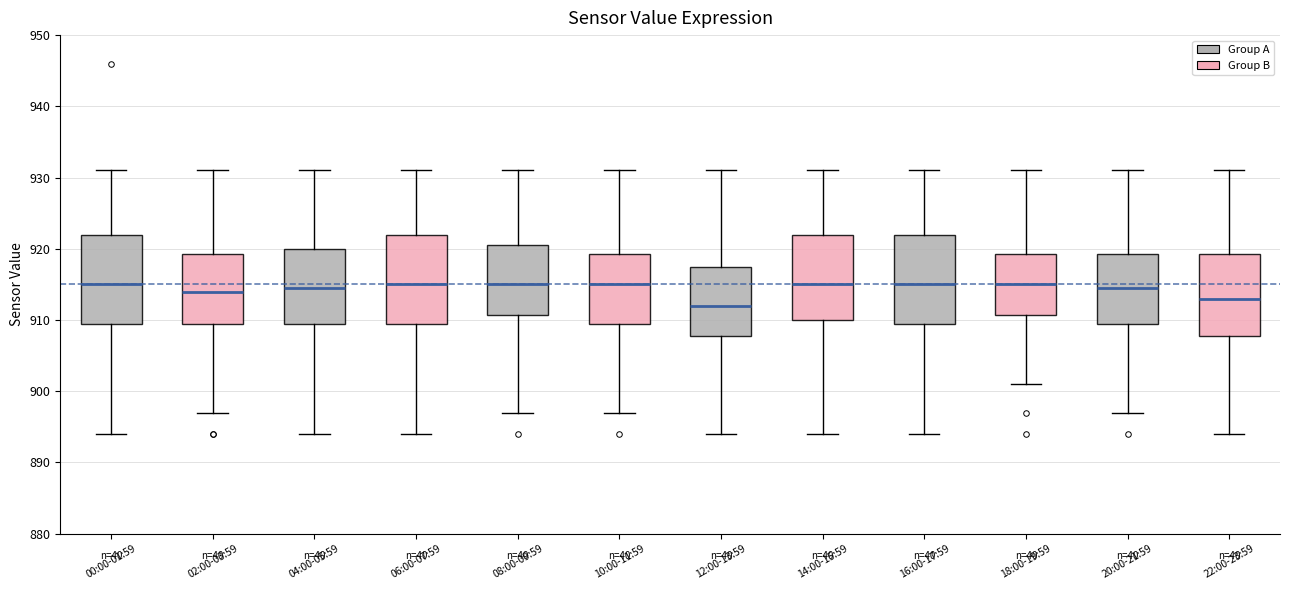

Where does the lower whisker of the box for 20:00-21:59 end on the y-axis? The values are not printed on the chart, so give them approximately, as read against the axis.

897